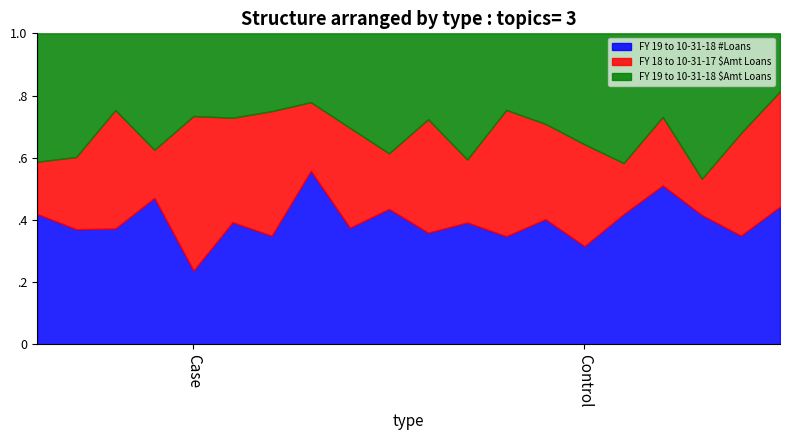

How many intersections are there between FY 19 to 10-31-18 $Amt Loans and FY 18 to 10-31-17 $Amt Loans?

11